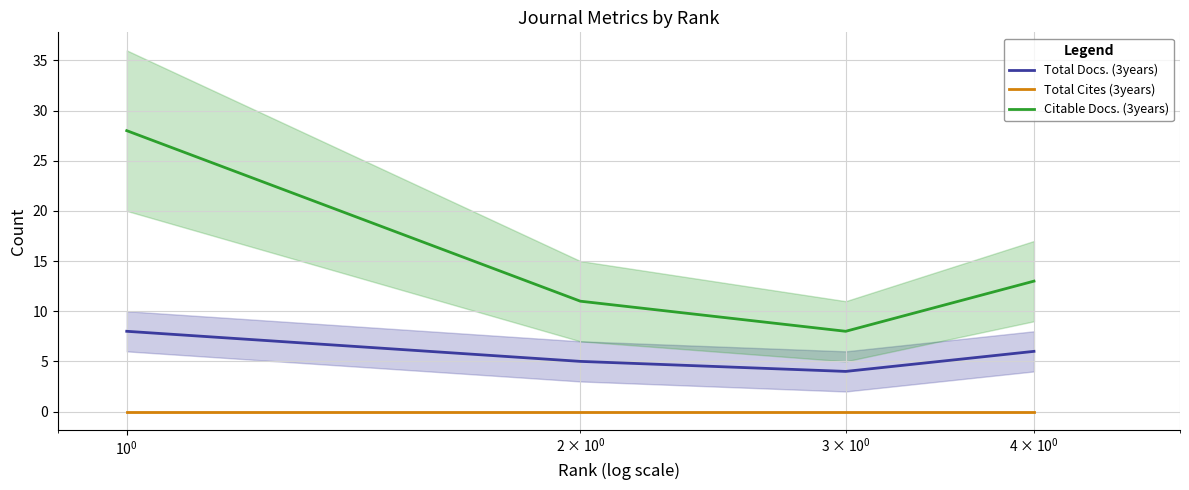

True or false: Total Cites (3years) and Total Docs. (3years) cross at least once.

False